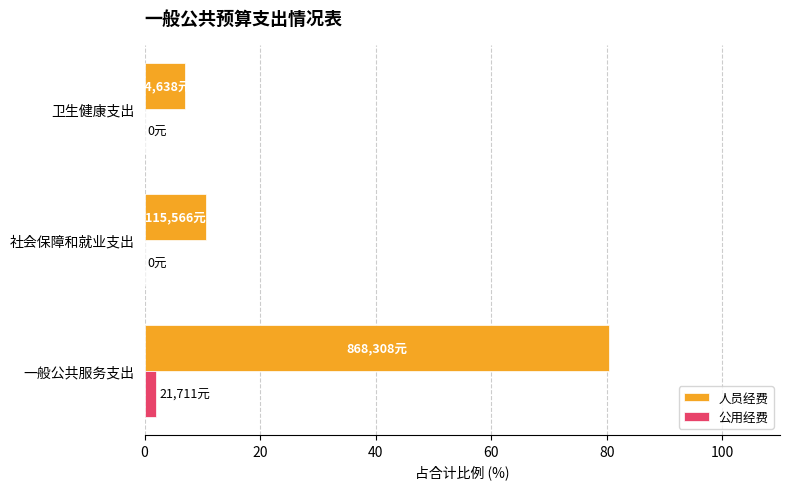

What is the highest value of the 人员经费 series?

80.4